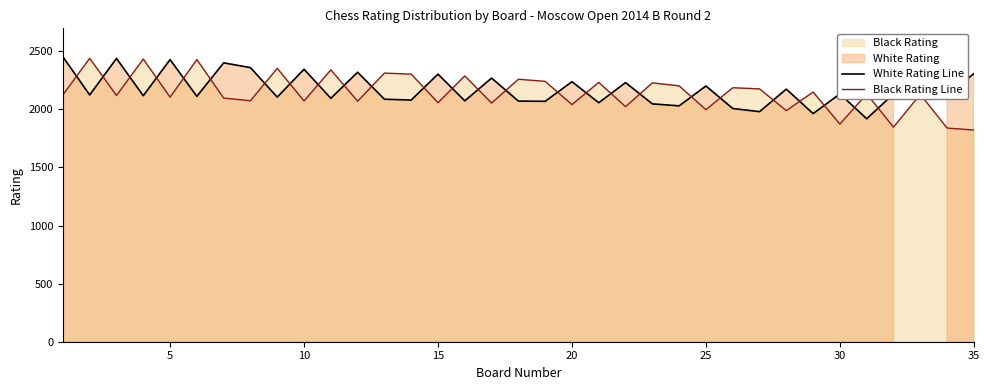

In Black Rating Line, how many points are higher than both neighbors (excluding endpoints)?

14